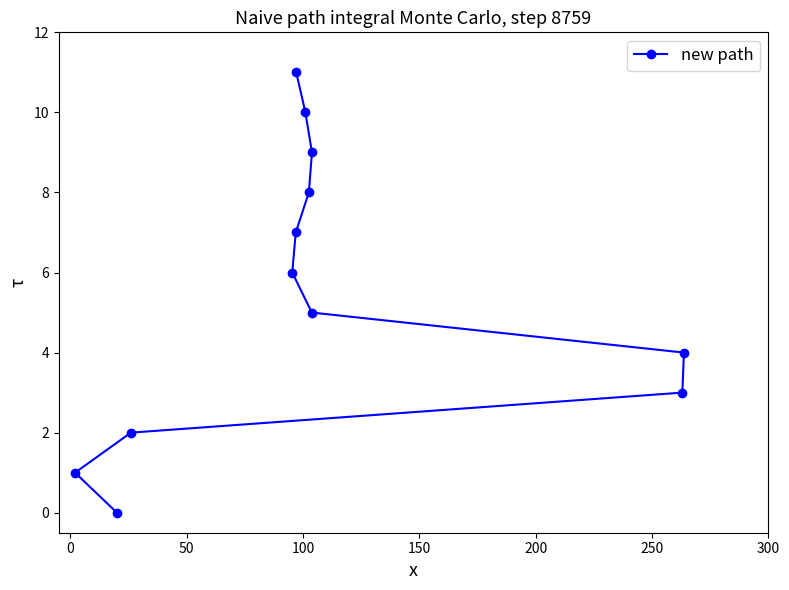

What is the difference between the second highest and minimum values?

10